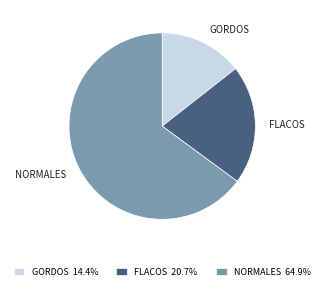

Do GORDOS and NORMALES together represent more than half of the pie?

Yes